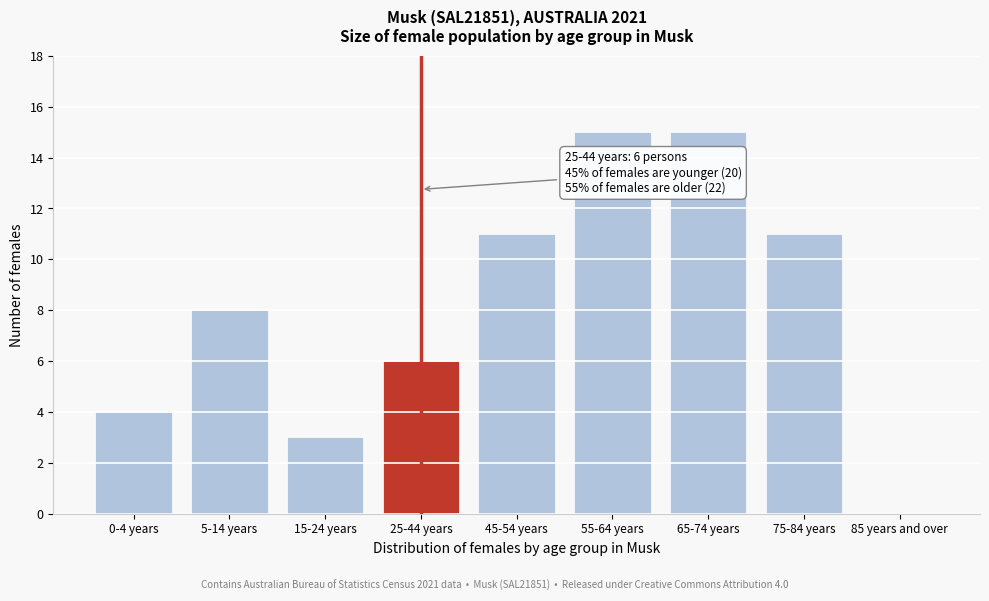

Reading left to right, list all the values displayed in this chart.

0-4 years=4	5-14 years=8	15-24 years=3	25-44 years=6	45-54 years=11	55-64 years=15	65-74 years=15	75-84 years=11	85 years and over=0